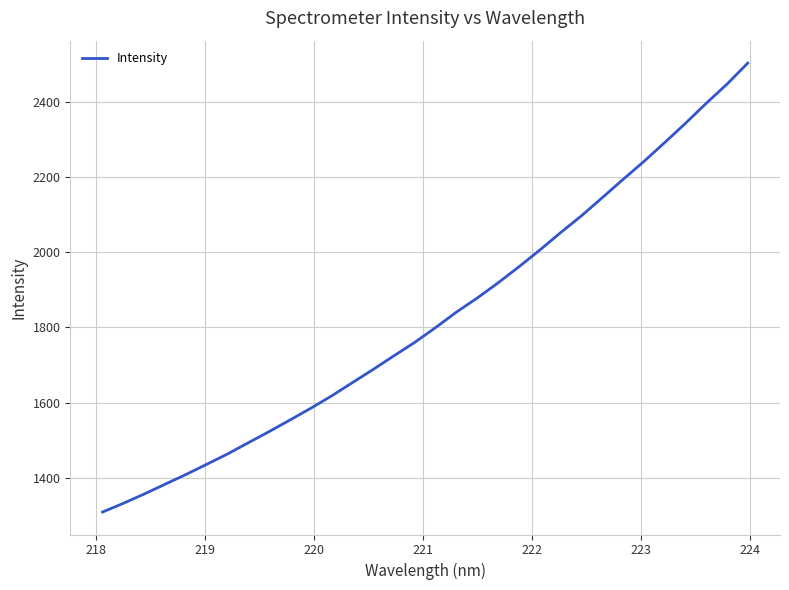

What is the smallest value displayed?

1308.9